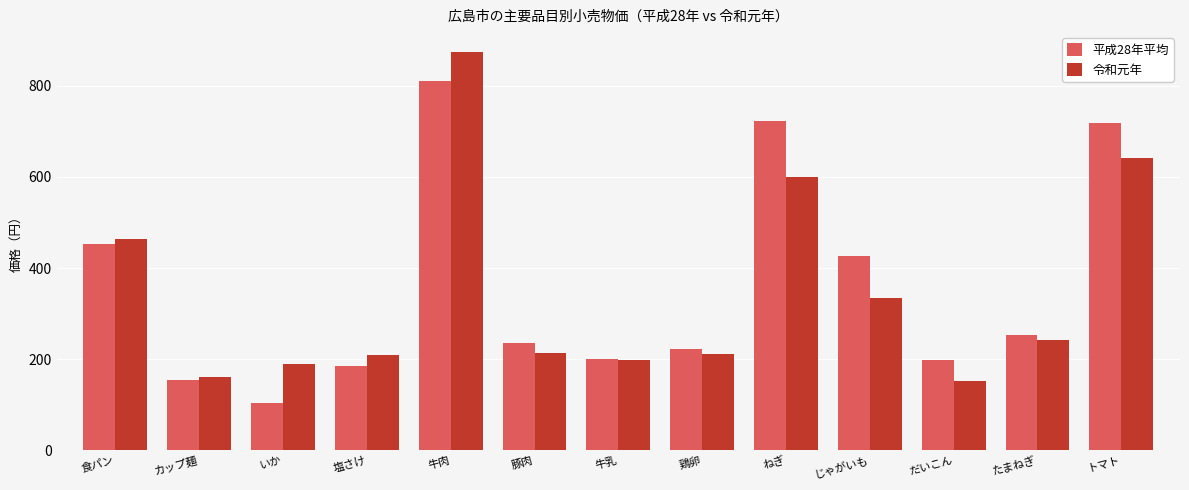

What is the highest value of the 令和元年 series?

874